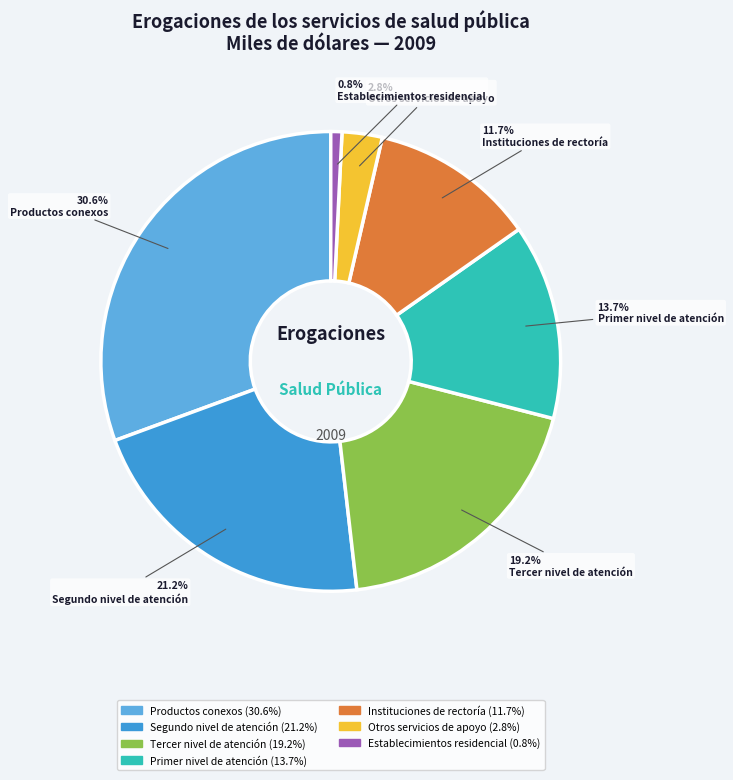

Is there any slice that represents more than half of the pie?

No